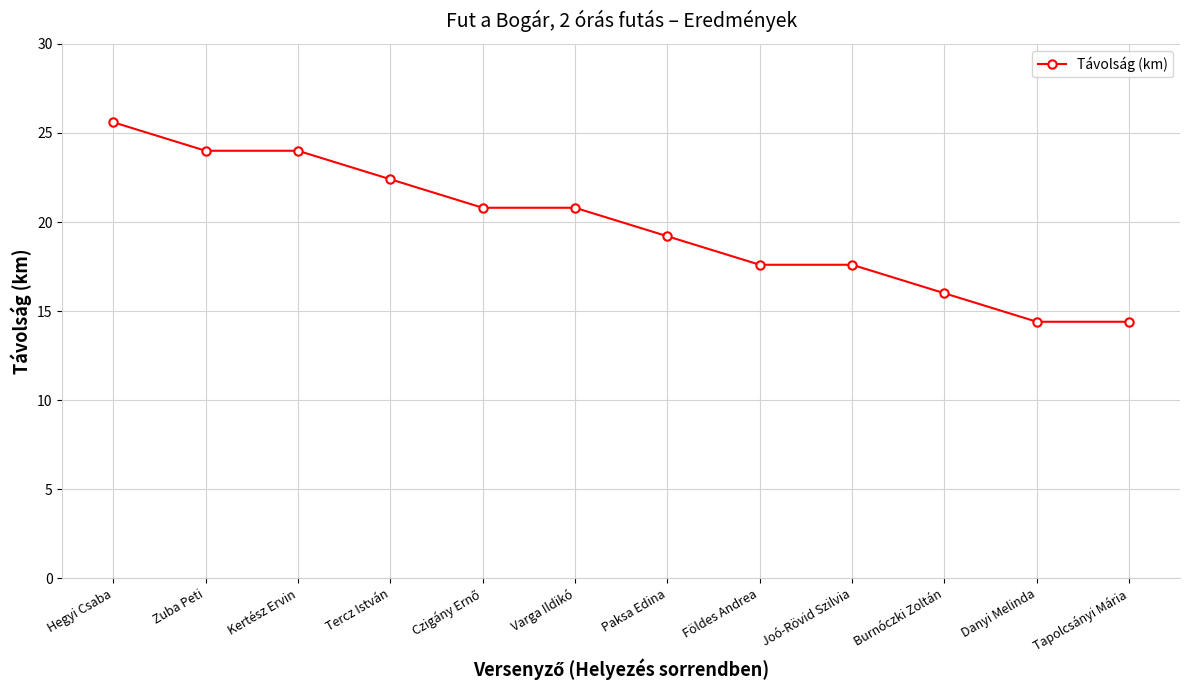

True or false: the data shows 17.6 at Földes Andrea.

True